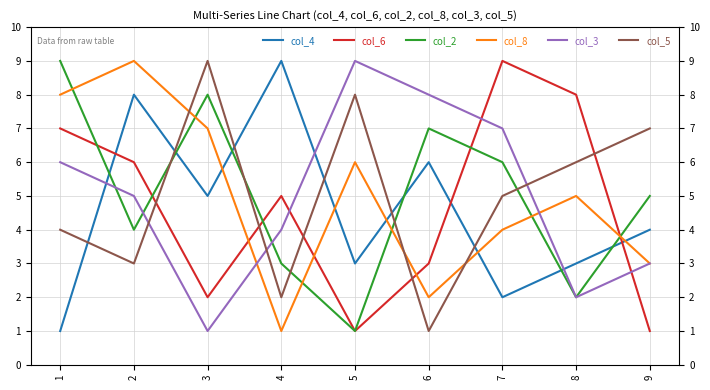

In col_4, how many points are higher than both neighbors (excluding endpoints)?

3